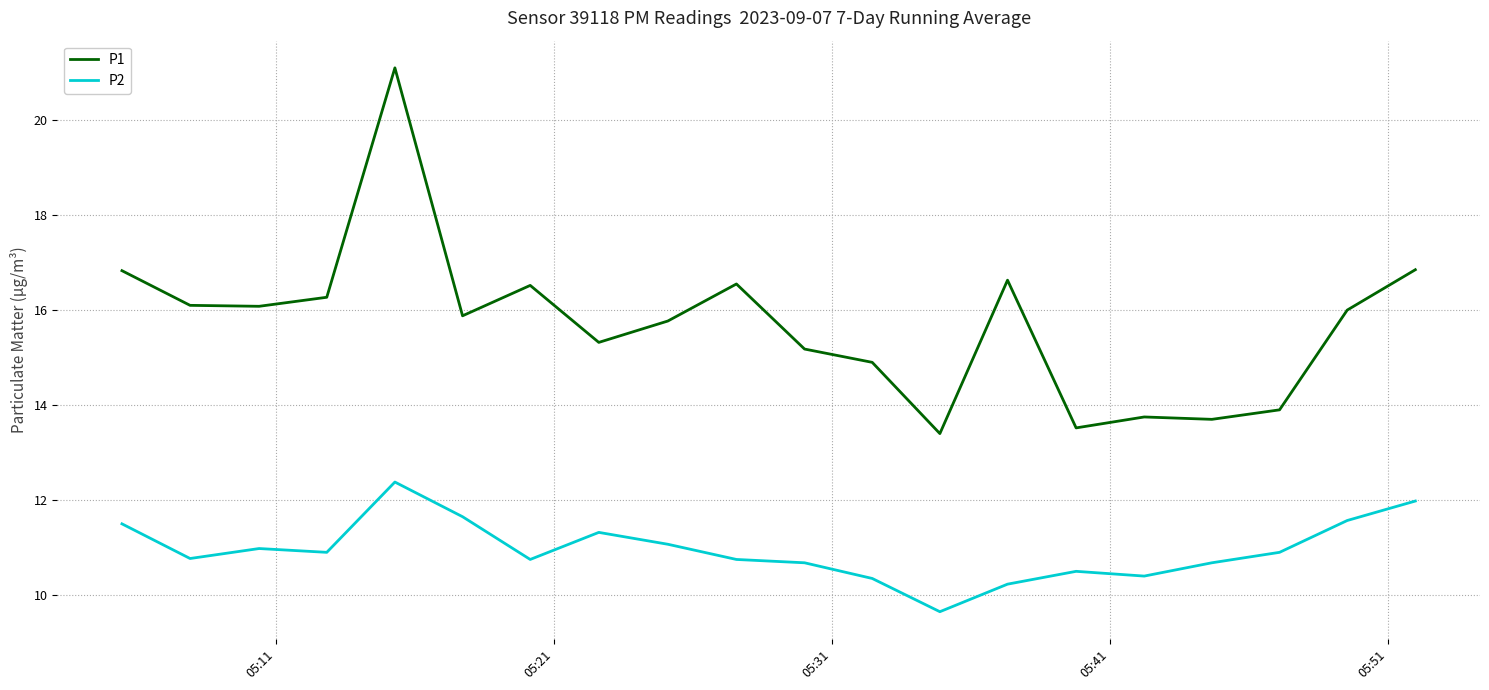

Which series has the largest range (max minus min)?

P1